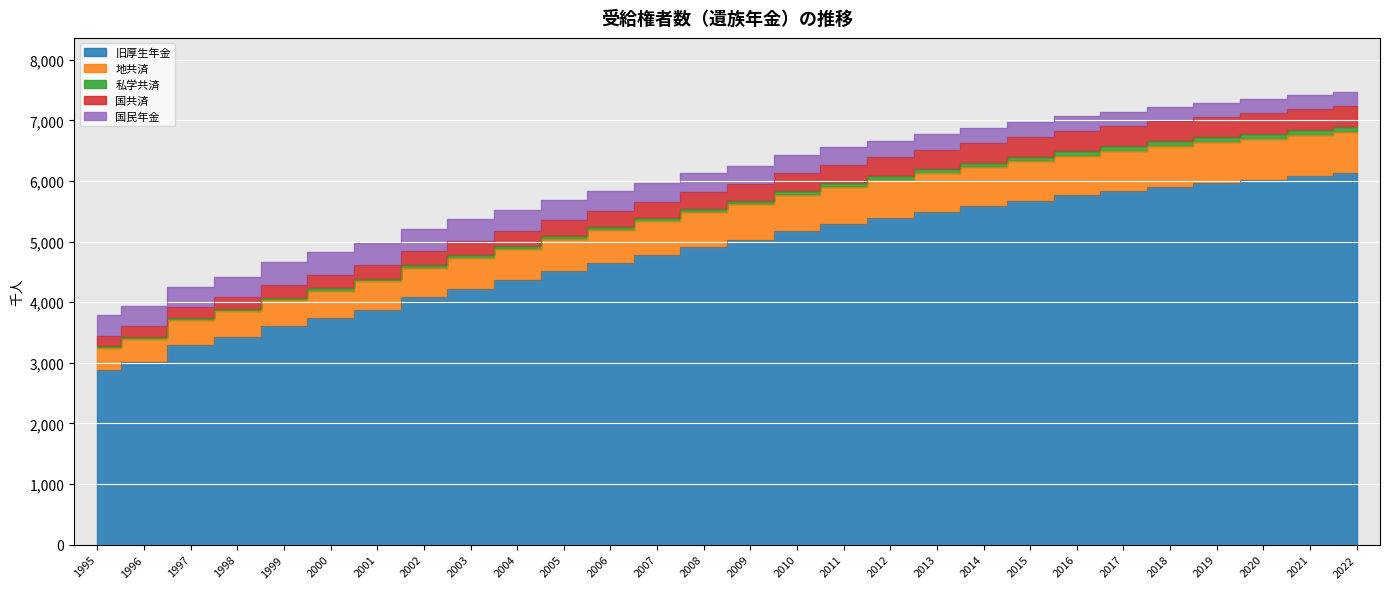

What is the smallest value displayed?

2881